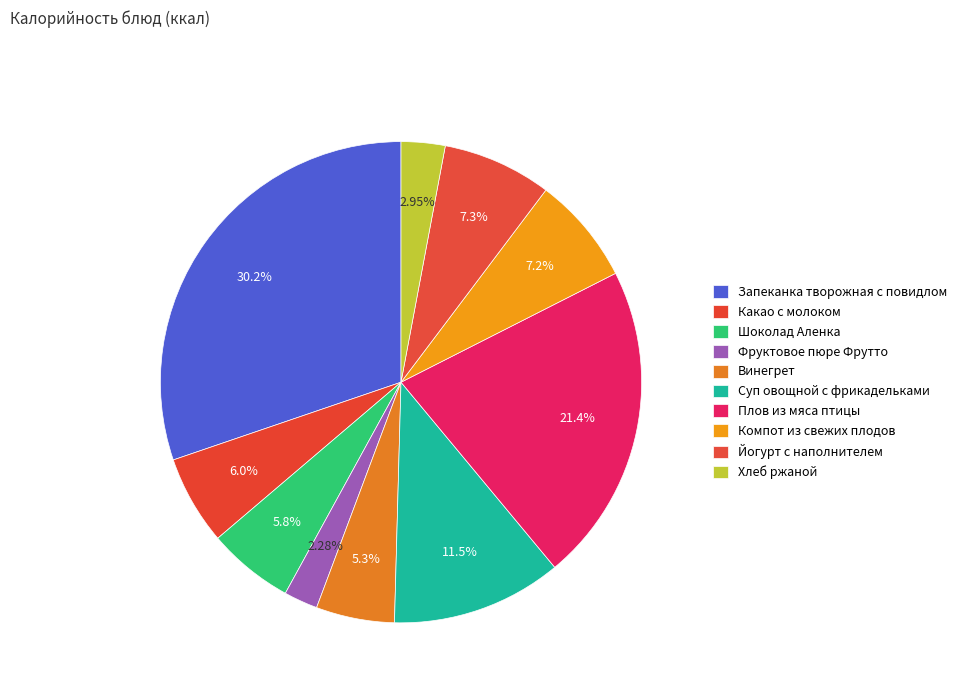

To the nearest percent, what is the combined percentage of Какао с молоком and Винегрет?

11%